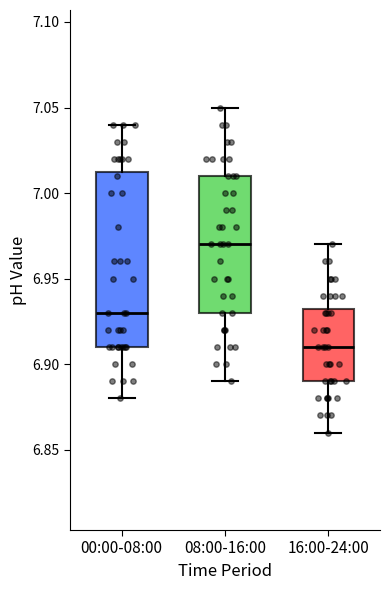

Reading left to right, transcribe this box plot: for each box, give where its median line is, the range the box spans, and where its two whiskers end, as read against the y-axis. The values are not printed on the chart, so give them approximately, as read against the axis.

00:00-08:00: median 6.930, box 6.910 to 7.015, whiskers 6.880 to 7.040
08:00-16:00: median 6.970, box 6.930 to 7.010, whiskers 6.890 to 7.050
16:00-24:00: median 6.910, box 6.890 to 6.935, whiskers 6.860 to 6.970